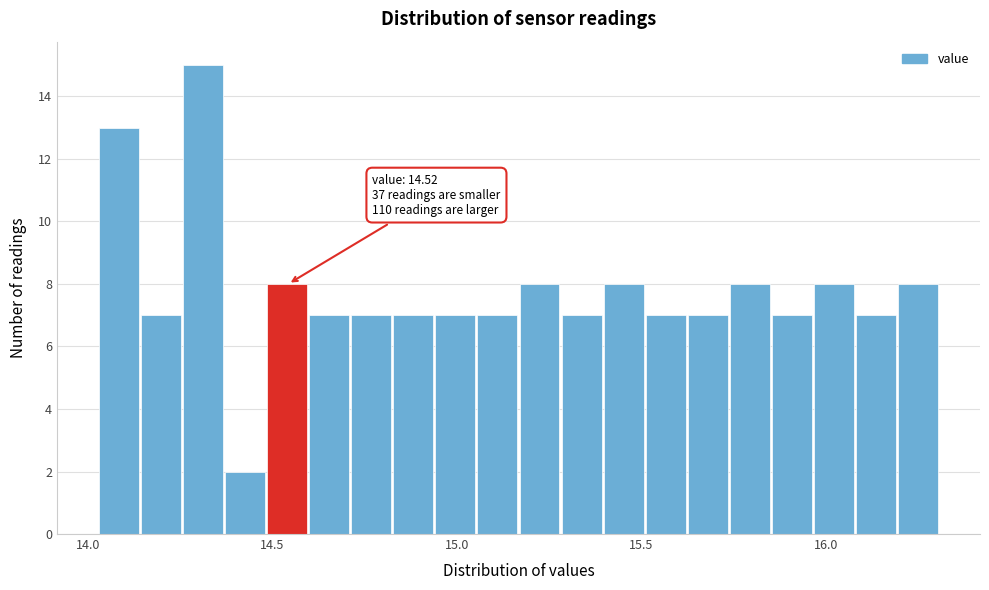

Around what value on the x-axis is the tallest bar? Give the approximate position of its centre, as read against the axis.

14.30